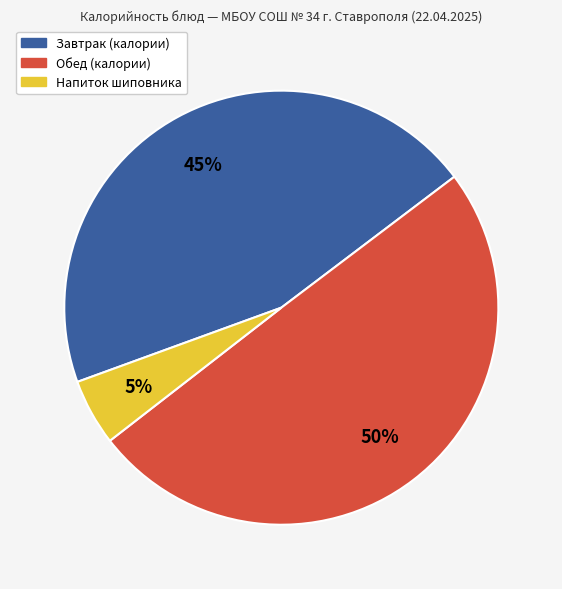

To the nearest percent, what is the difference between the largest and smallest slice percentages?

45%